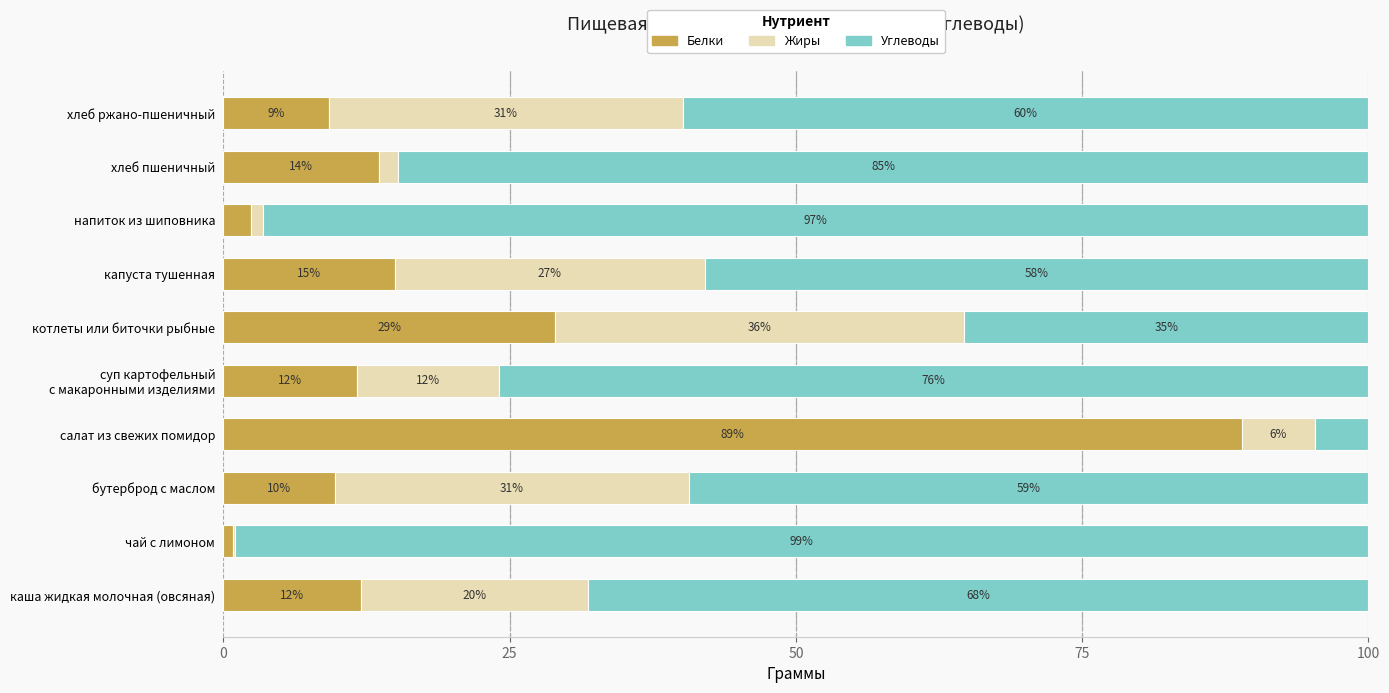

What is the total value across all series at напиток из шиповника?

100.0